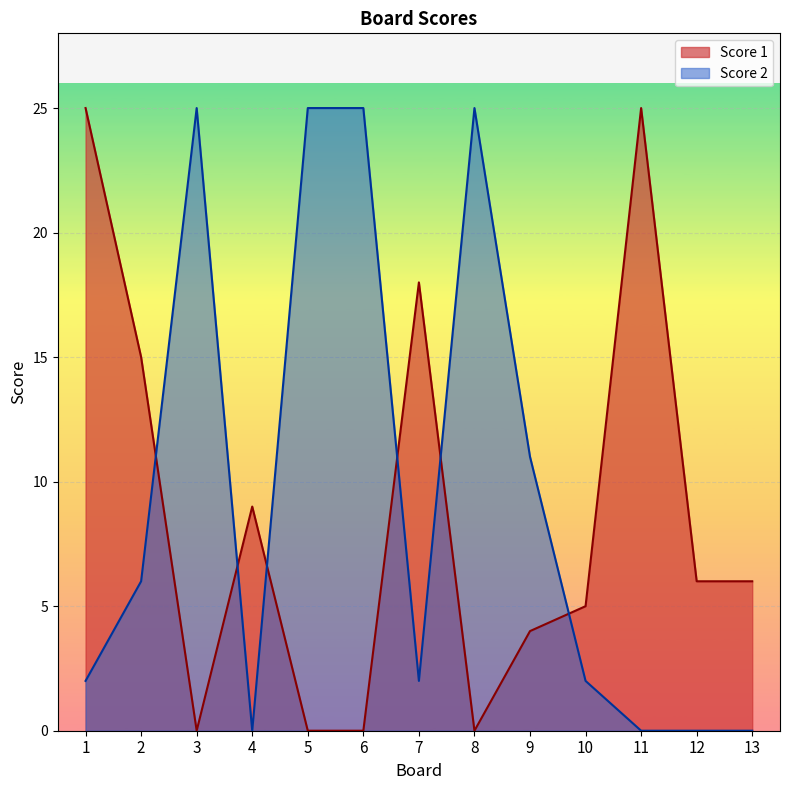

Reading left to right, list all the values displayed in this chart.

Score 1: 1=25	2=15	3=0	4=9	5=0	6=0	7=18	8=0	9=4	10=5	11=25	12=6	13=6
Score 2: 1=2	2=6	3=25	4=0	5=25	6=25	7=2	8=25	9=11	10=2	11=0	12=0	13=0